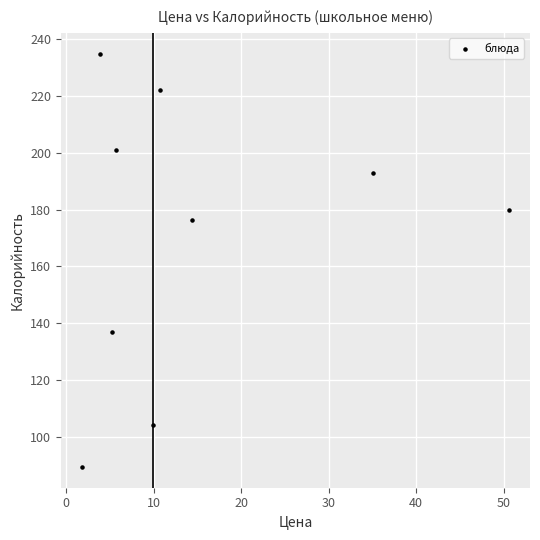

What Y value in the scatter plot is closest to 162?

176.3